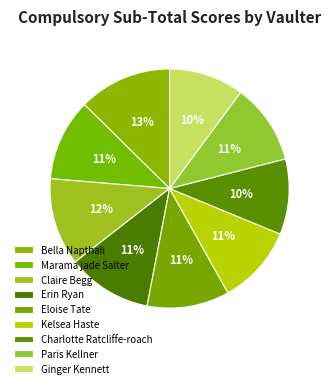

What is the total percentage of Bella Napthali and Claire Begg?

24.5%